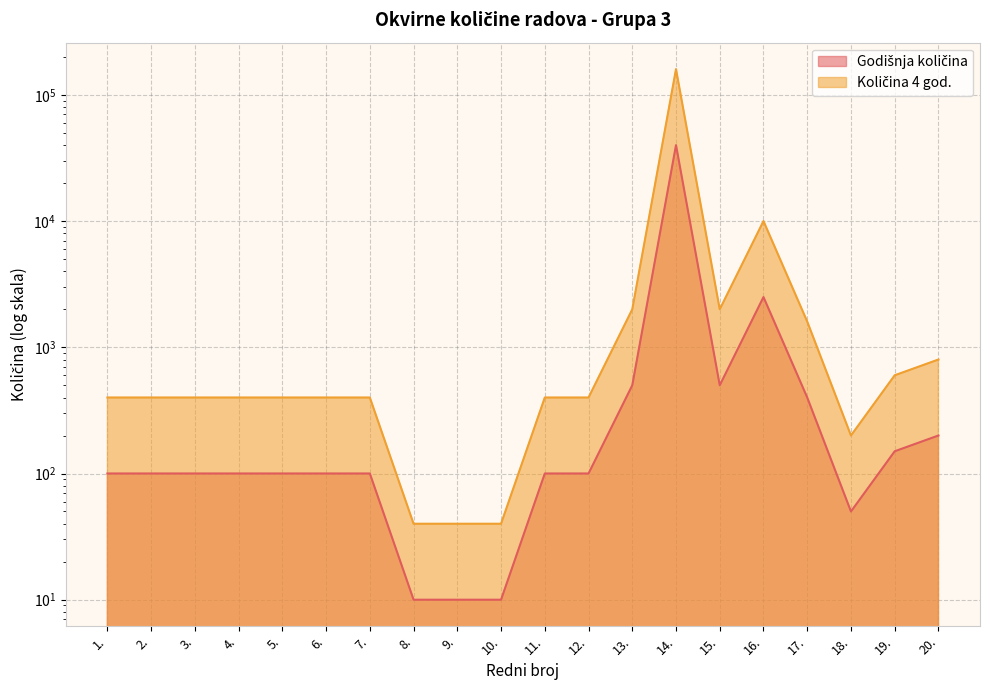

At which category does Godišnja količina reach its first local peak?

14.